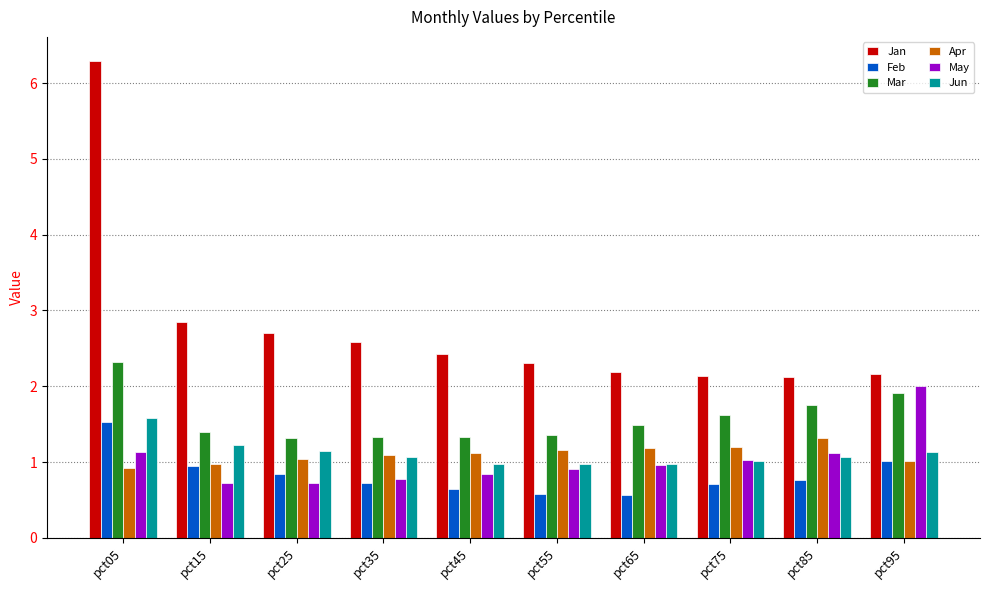

What is the difference between the highest and lowest values at pct35?

1.9